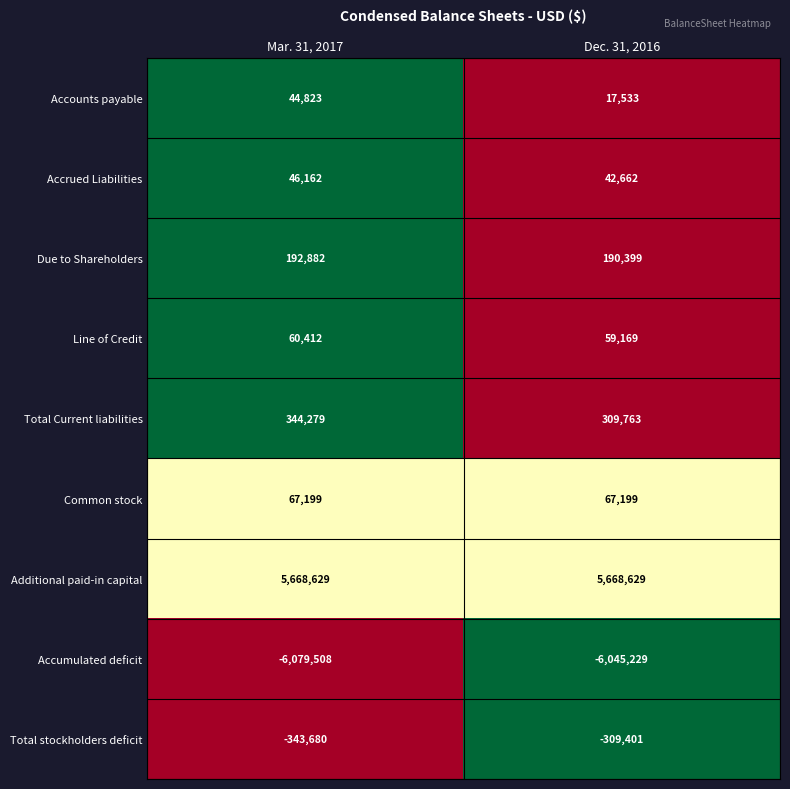

Where is Accumulated deficit nearest to the value -6062368?

Dec. 31, 2016